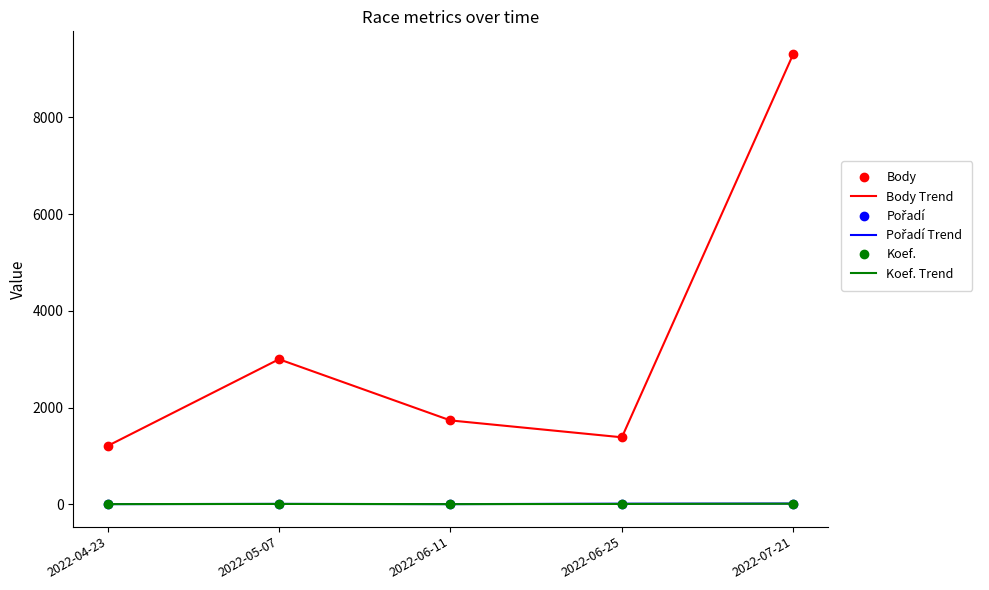

How many interior local valleys does the Body series have?

1